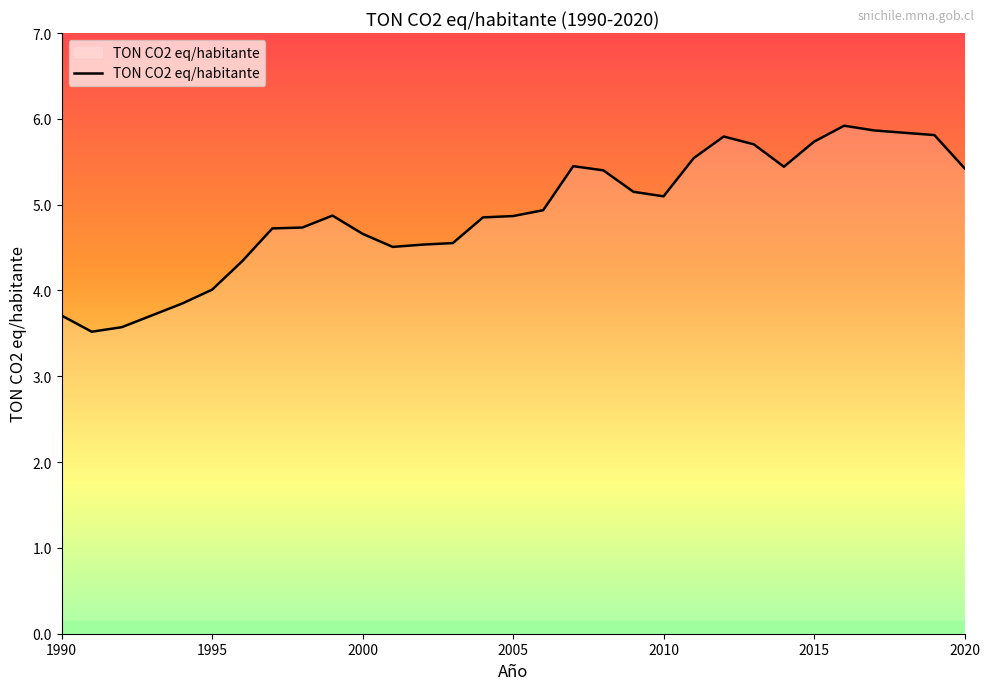

What is the greatest value displayed?

5.9